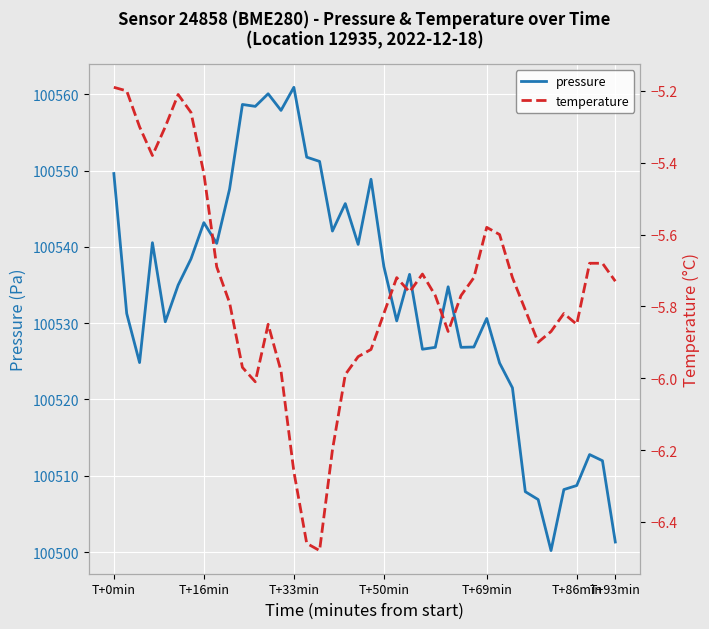

True or false: temperature has more than 0 interior local peaks.

True